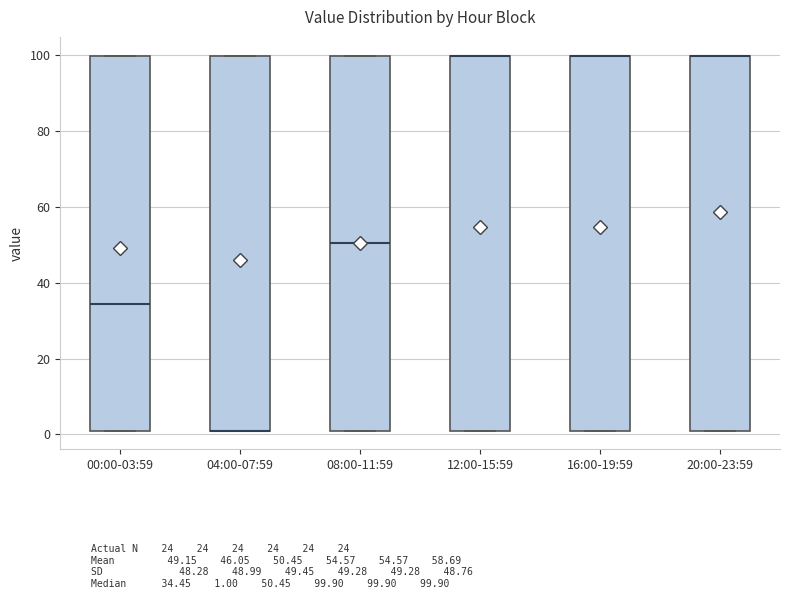

Reading left to right, transcribe this box plot: for each box, give where its median line is, the range the box spans, and where its two whiskers end, as read against the y-axis. The values are not printed on the chart, so give them approximately, as read against the axis.

00:00-03:59: median 34, box 2 to 100, whiskers 2 to 100
04:00-07:59: median 2 (drawn on the box's lower edge), box 2 to 100, whiskers 2 to 100
08:00-11:59: median 50, box 2 to 100, whiskers 2 to 100
12:00-15:59: median 100 (drawn on the box's upper edge), box 2 to 100, whiskers 2 to 100
16:00-19:59: median 100 (drawn on the box's upper edge), box 2 to 100, whiskers 2 to 100
20:00-23:59: median 100 (drawn on the box's upper edge), box 2 to 100, whiskers 2 to 100